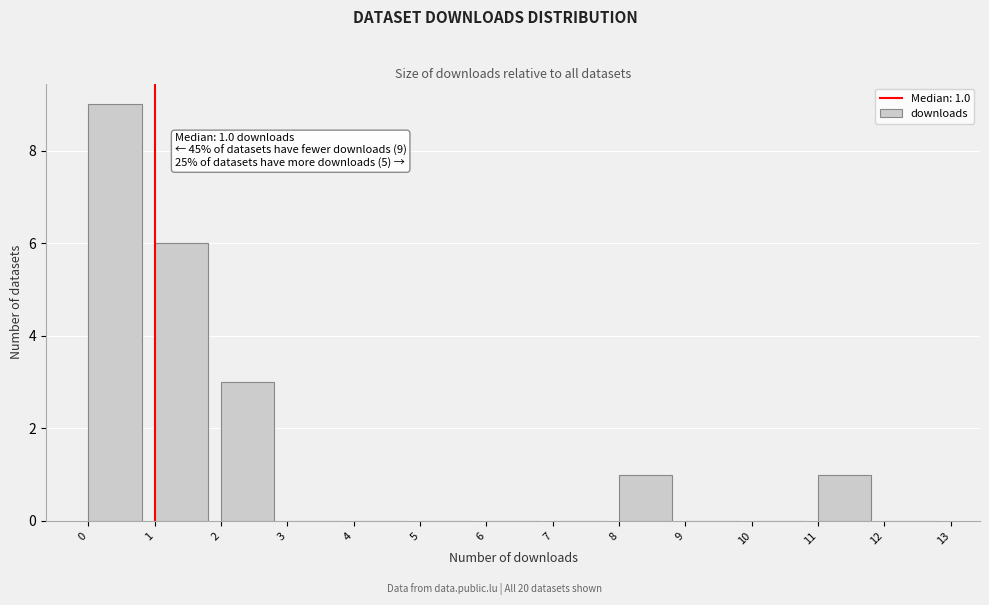

Over which range of the x-axis is the bar tallest?

0 to 1